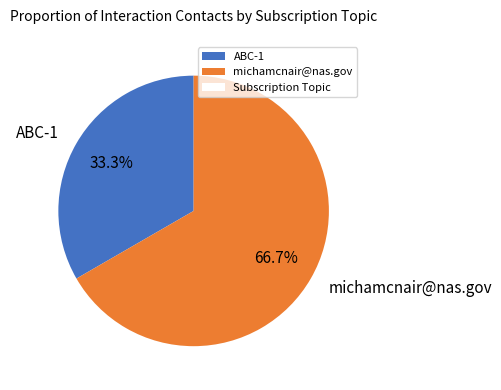

What is the ratio of the value at michamcnair@nas.gov to the value at ABC-1?

2.0